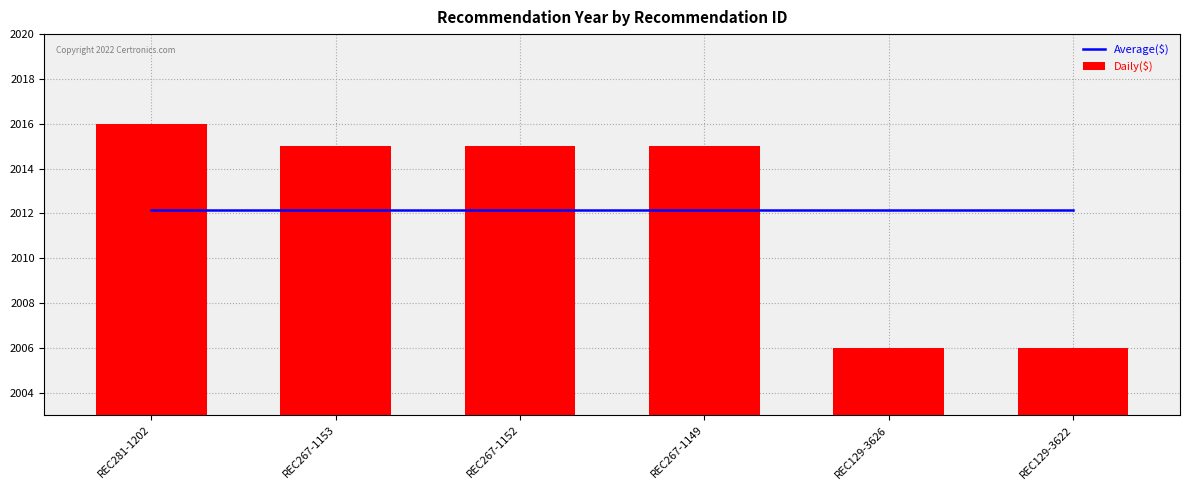

What is the sum of the Average($) values at REC129-3622 and REC267-1153?

4024.3